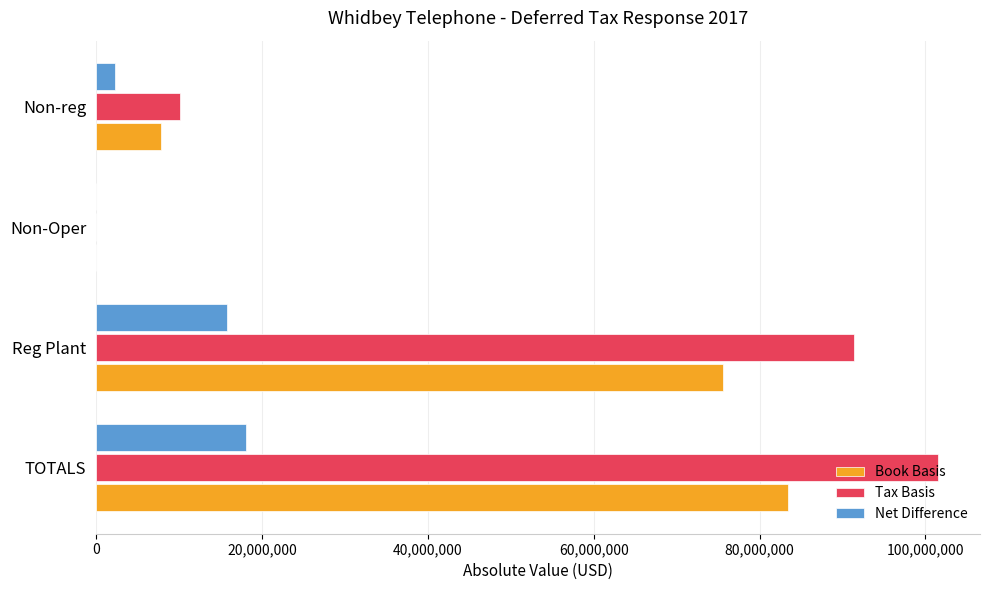

Which series has the largest total across all categories?

Tax Basis